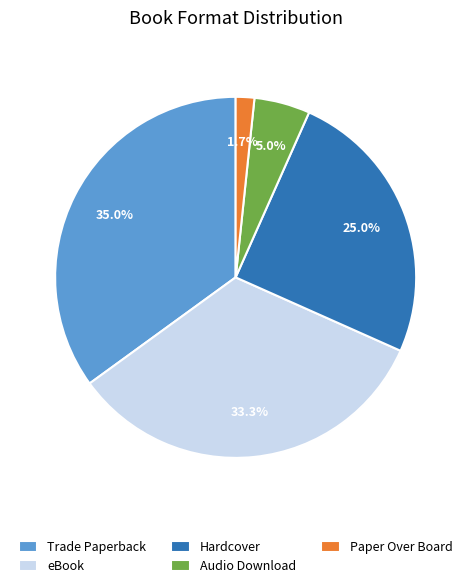

What is the smallest slice in the pie chart?

Paper Over Board